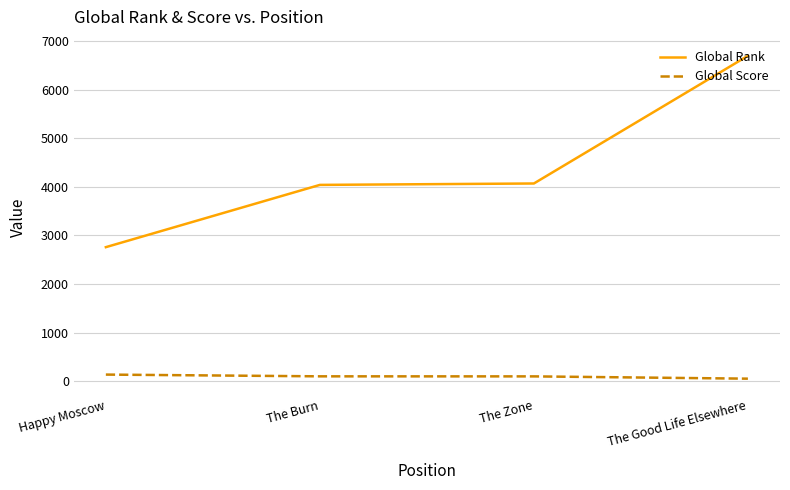

How many distinct data groups are displayed?

2